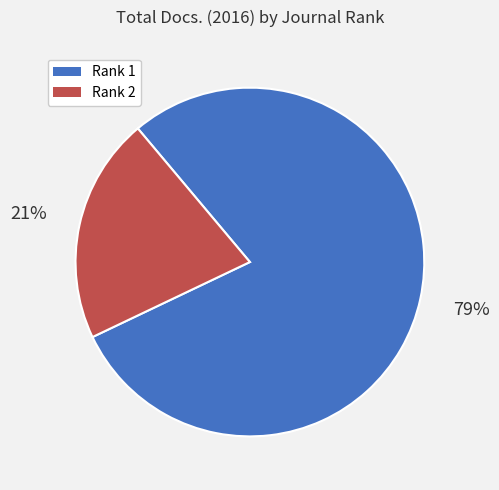

To the nearest percent, what is the difference between the largest and smallest slice percentages?

58%